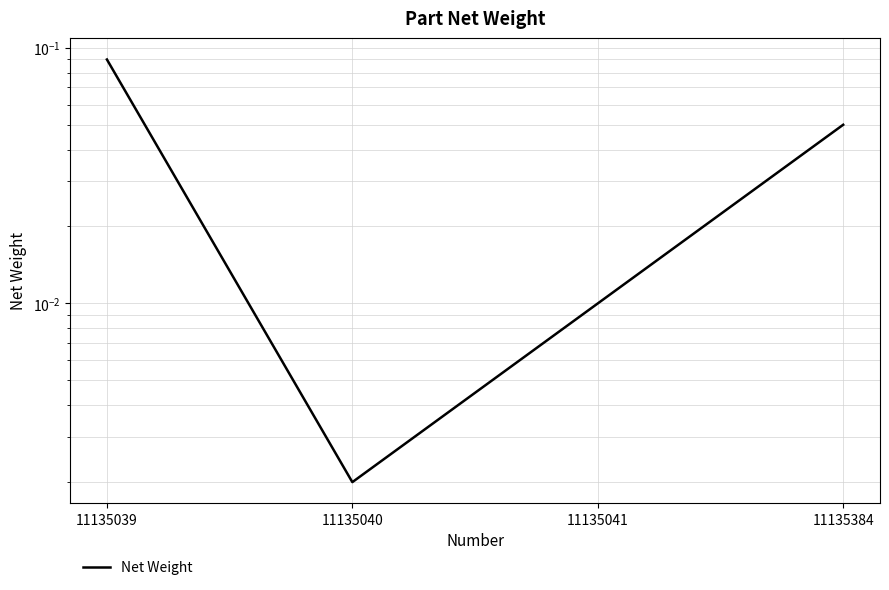

Which has a higher value, 11135041 or 11135040?

11135041